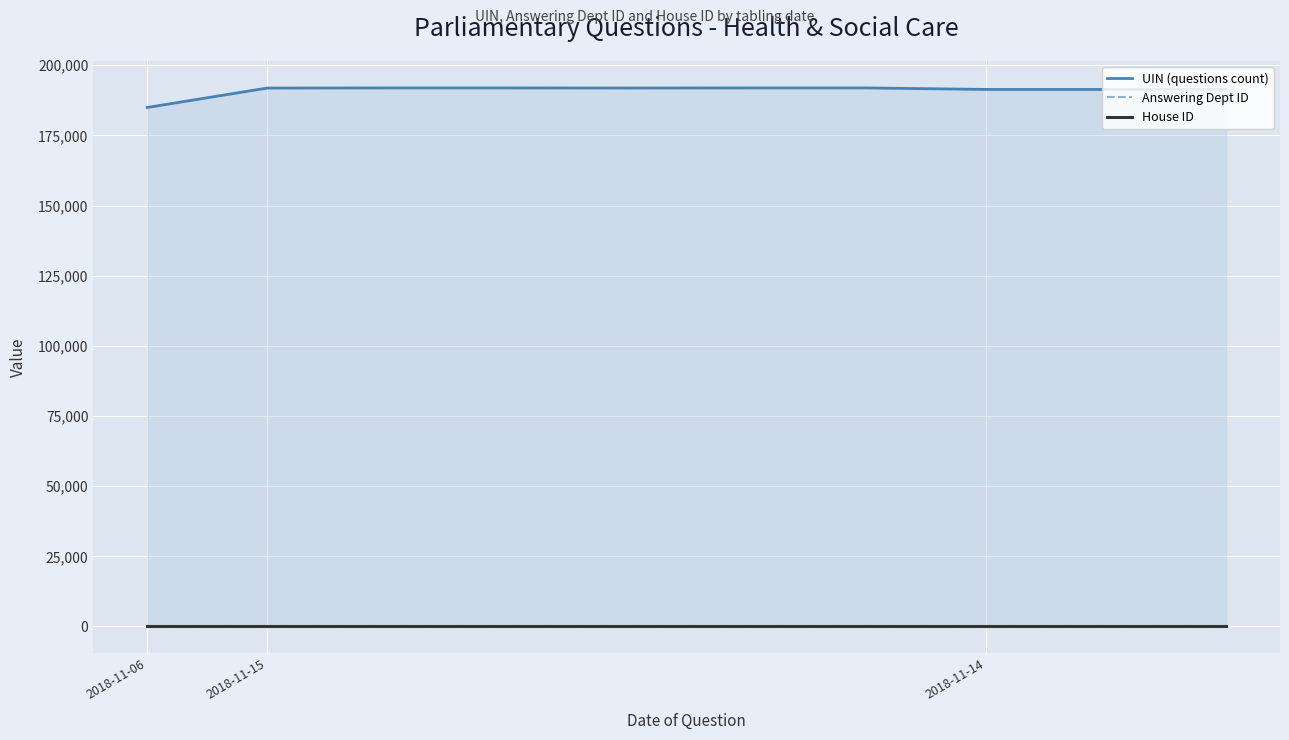

Reading left to right, transcribe all the data shown in this chart.

UIN (questions count): 184965	191881	191929	191930	191894	191931	191932	191394	191395	191396
Answering Dept ID: 17	17	17	17	17	17	17	17	17	17
House ID: 1	1	1	1	1	1	1	1	1	1